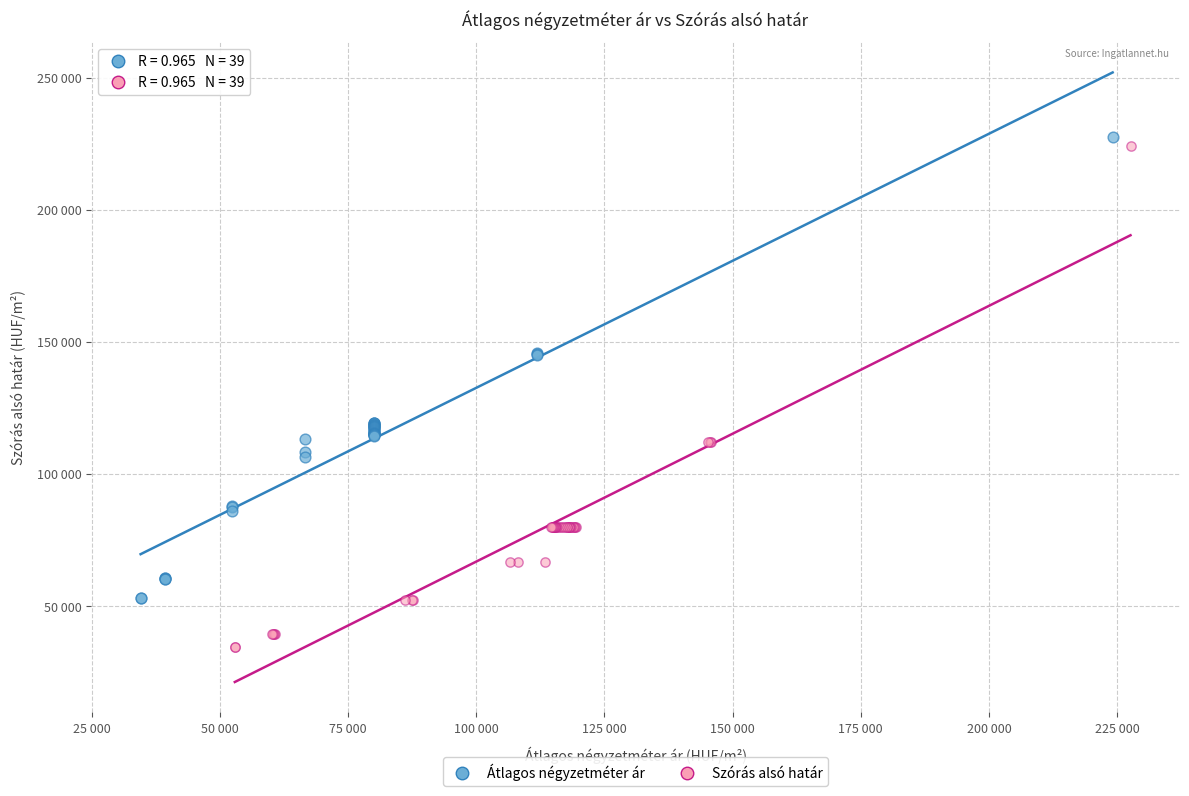

What are all the series names shown in the legend?

Átlagos négyzetméter ár, Szórás alsó határ